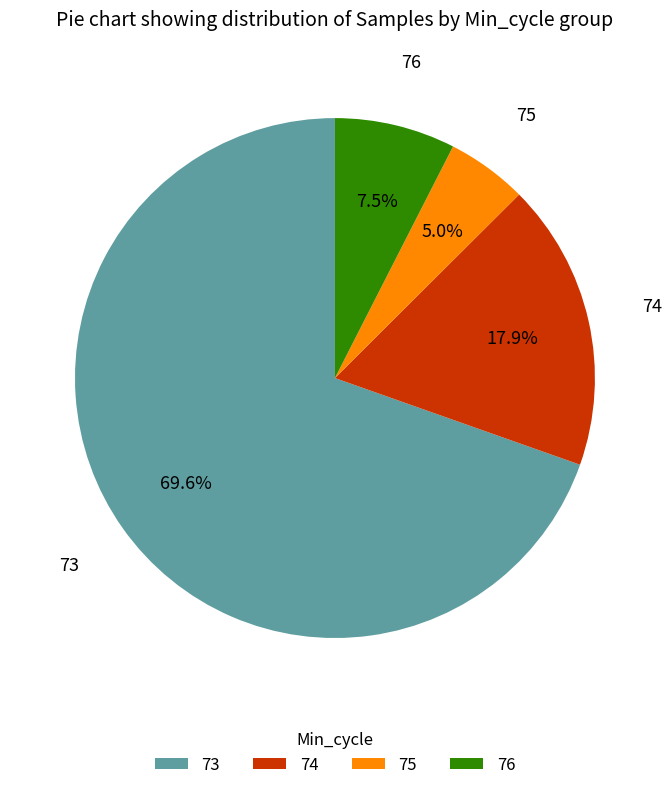

Which category has the smallest portion of the pie?

75